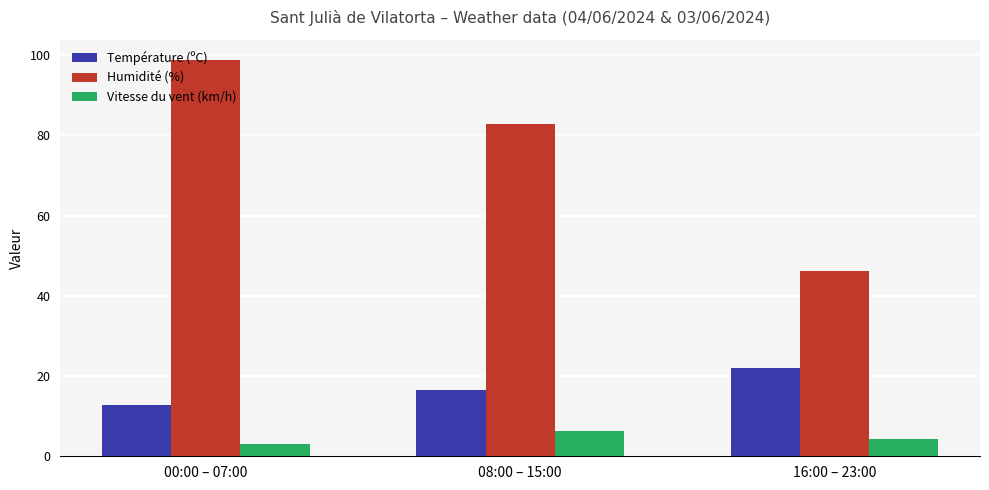

What is the total value across all series at 08:00 – 15:00?

105.6